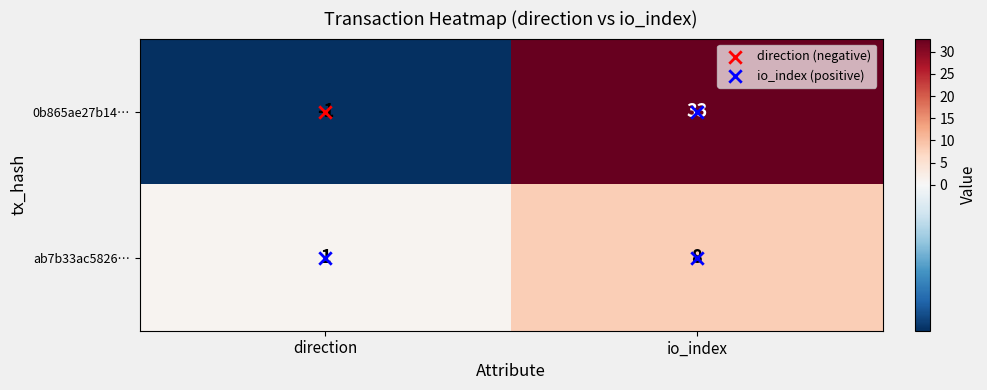

List the series in order of their overall mean, lowest first.

ab7b33ac5826…, 0b865ae27b14…